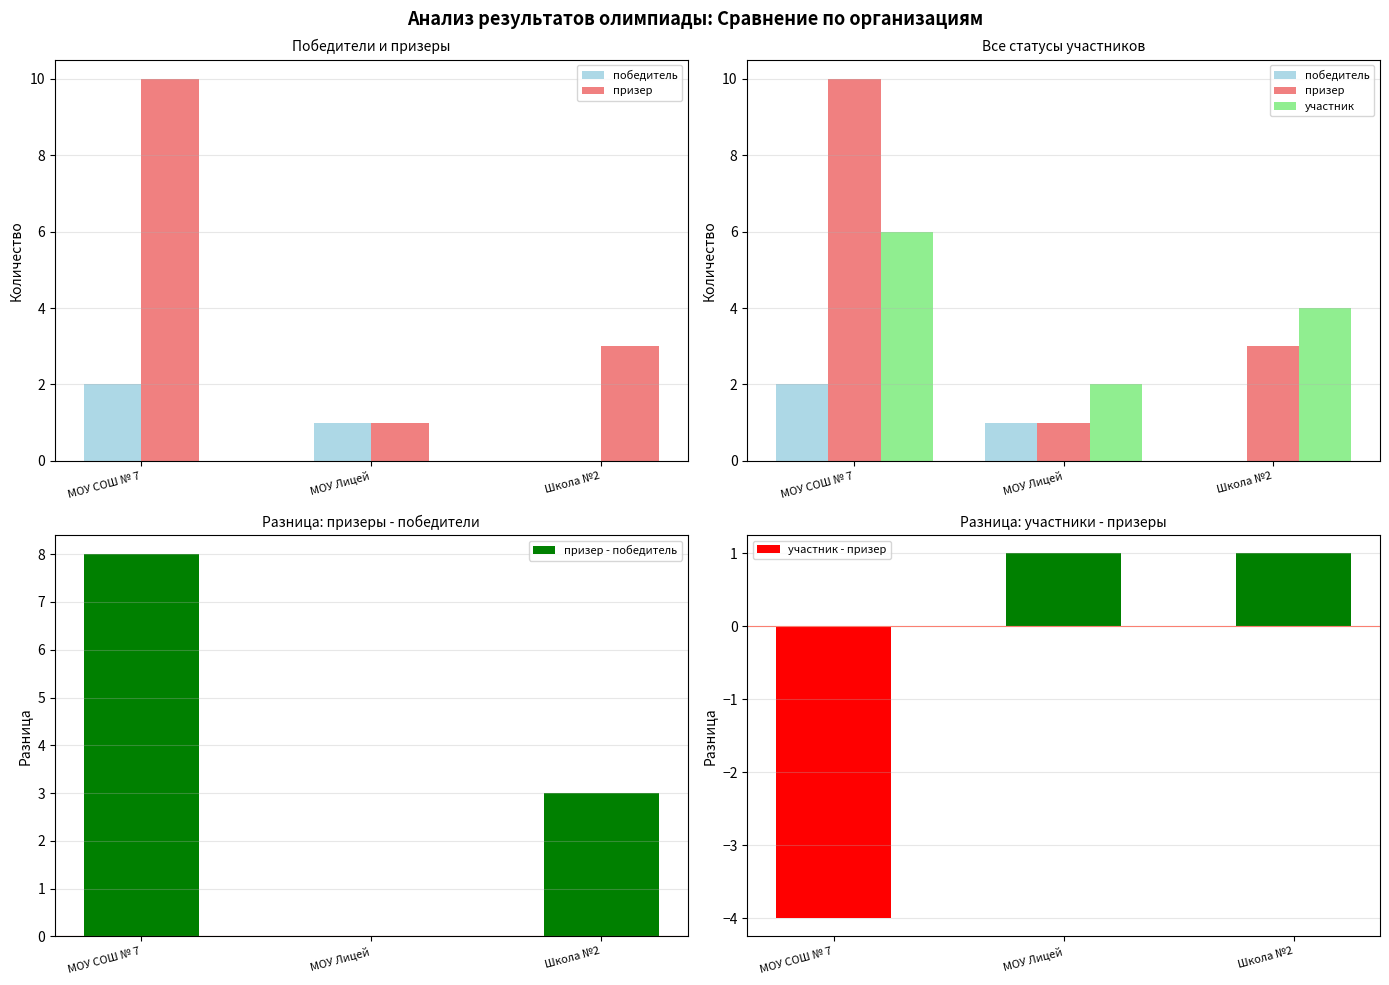

Where is победитель nearest to the value 1?

МОУ Лицей